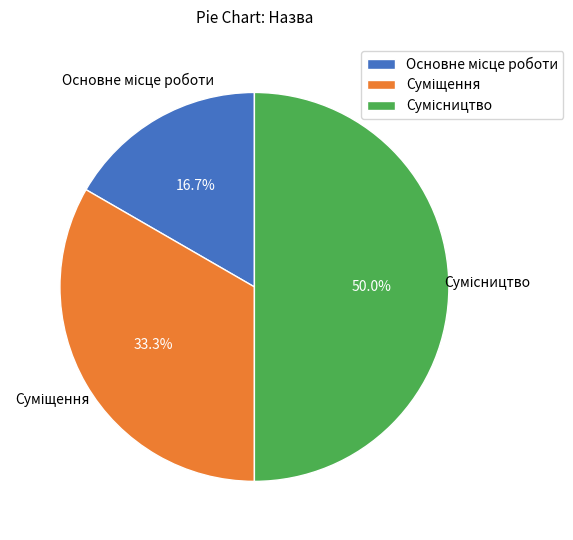

Count the number of slices in the pie.

3